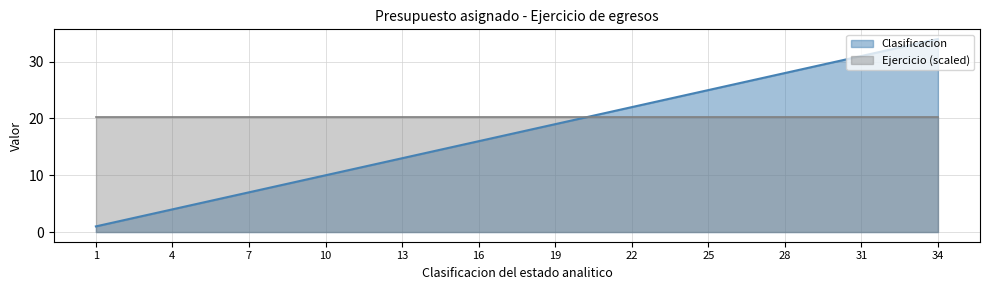

Which category has the lowest value across all series?

1